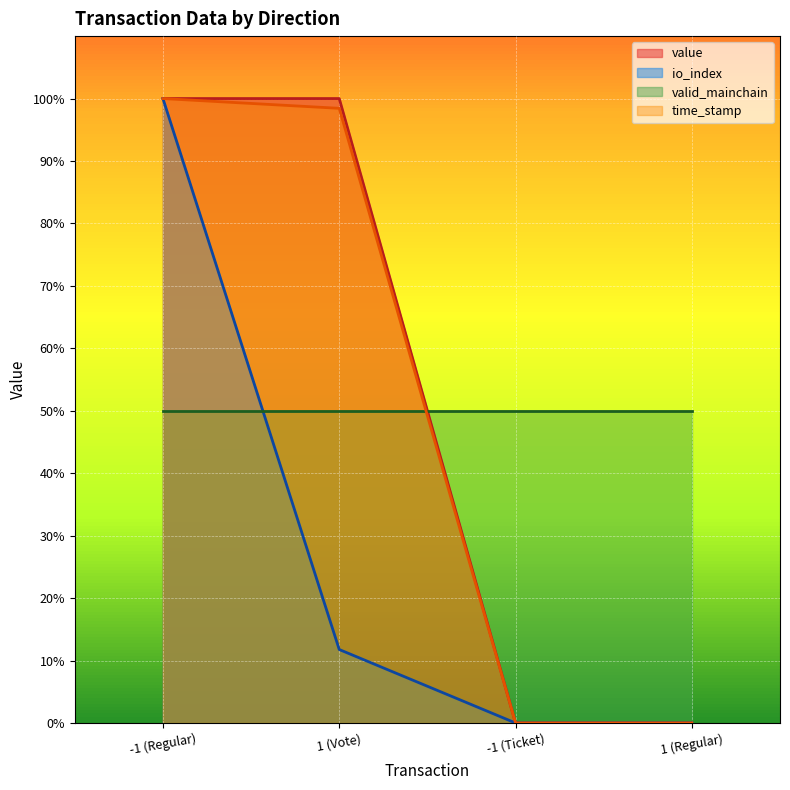

True or false: time_stamp has a value of 100.0 at -1 (Regular).

True